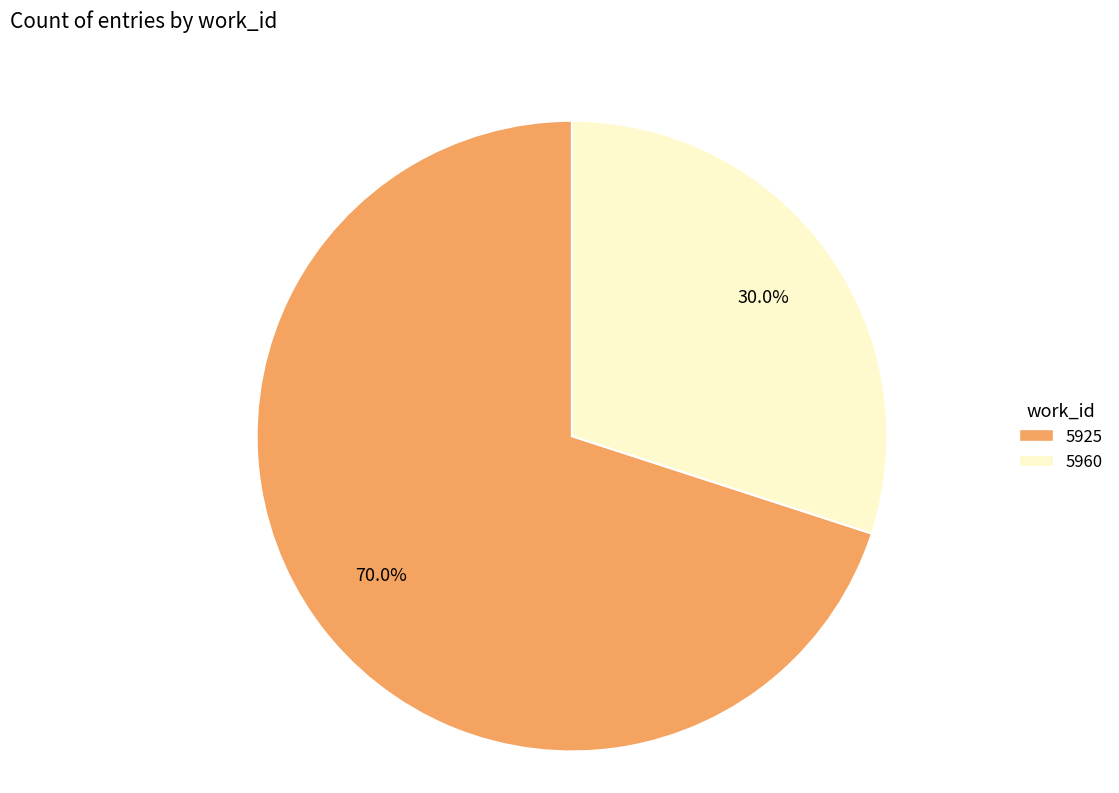

Combined, do 5960 and 5925 account for over 50%?

Yes